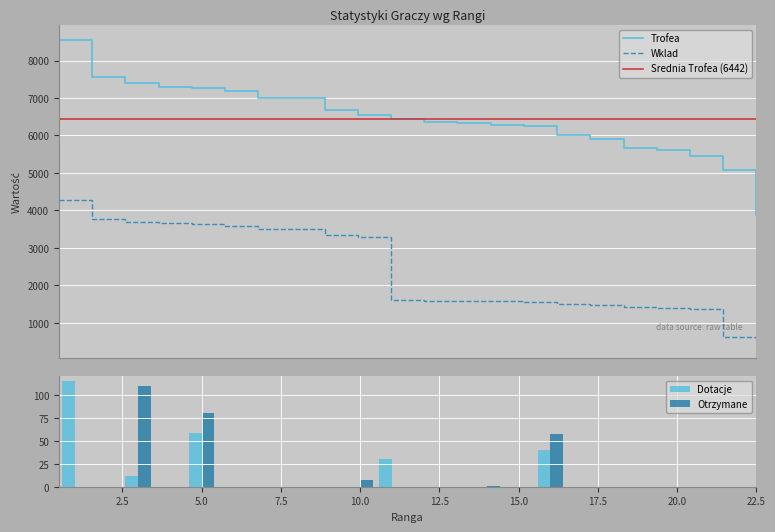

What is the value of the Wklad bar at the 14th from the left?

1569